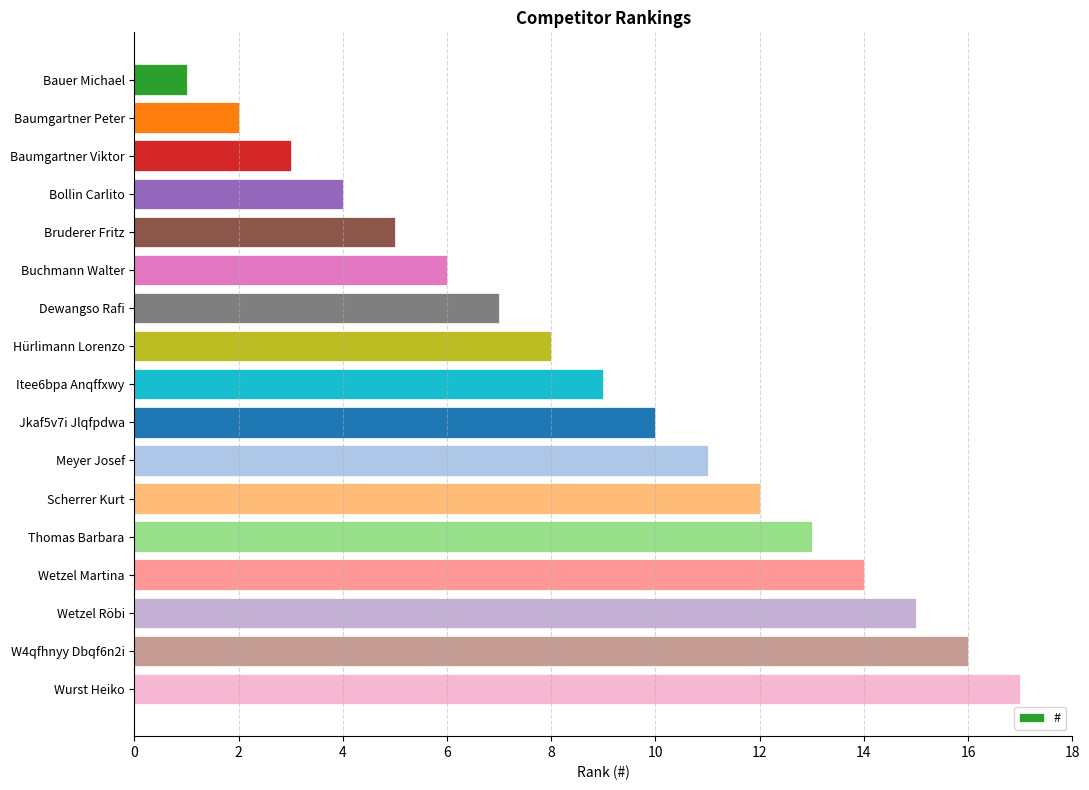

Does the chart contain stacked bars?

No